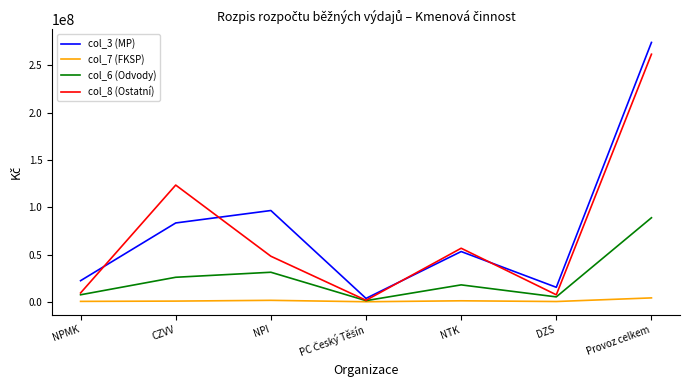

At which category does the chart reach its peak across all series?

Provoz celkem